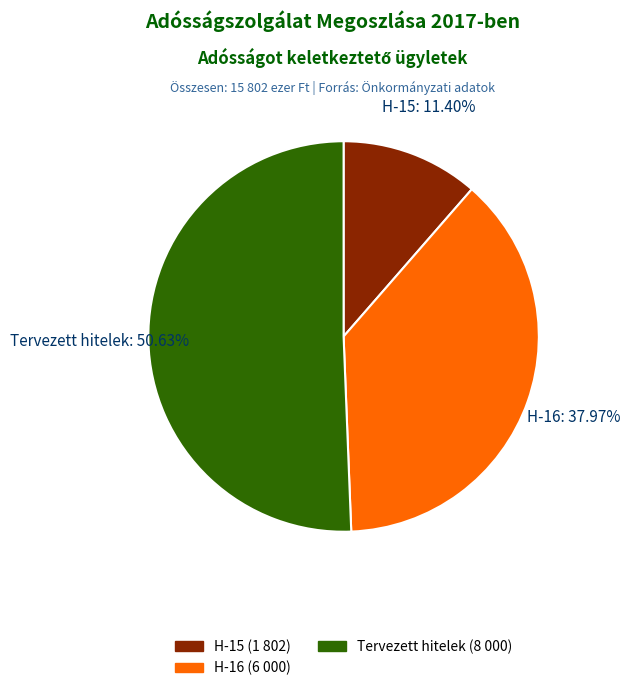

Which slice is the largest?

Tervezett hitelek